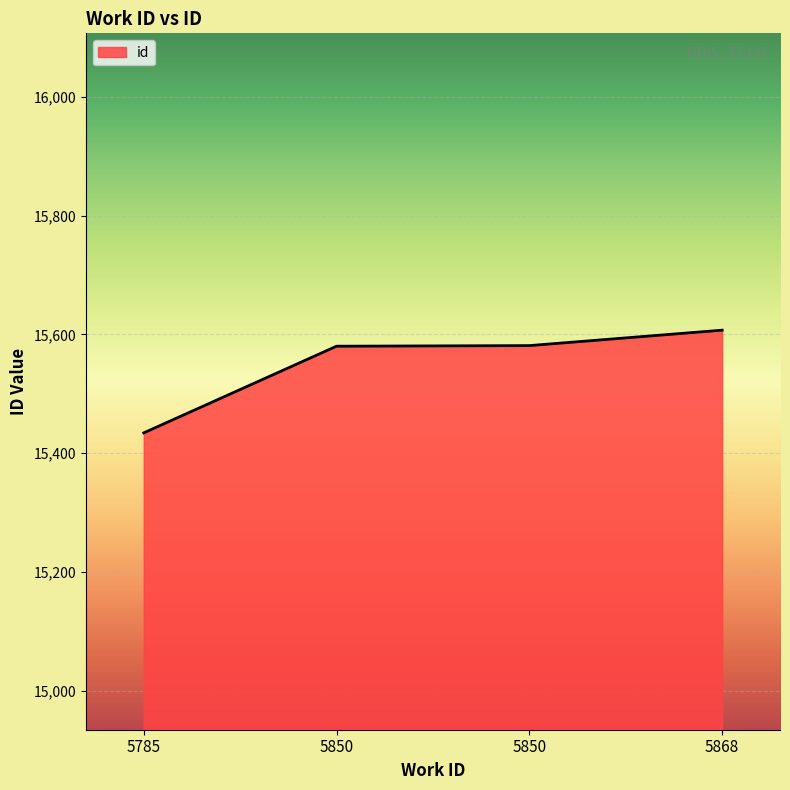

True or false: there are more than 1 points higher than both neighbors.

False